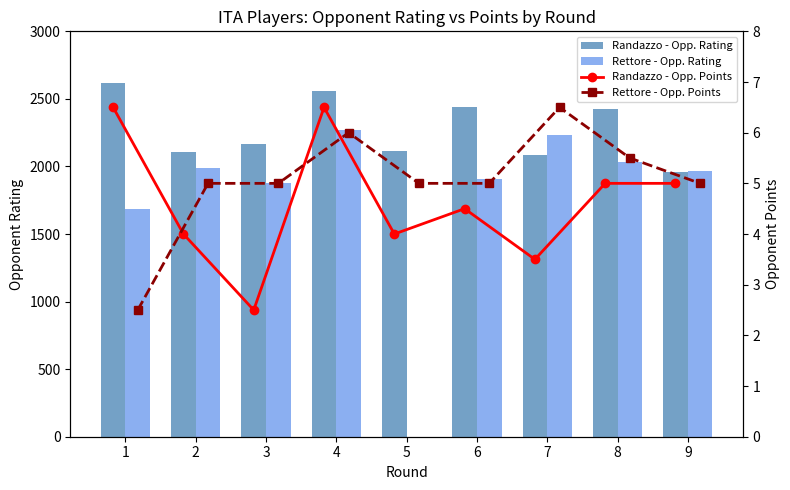

Reading left to right, what are all the values shown in this chart?

Randazzo - Opp. Rating: 2617.0	2109.0	2164.0	2556.0	2118.0	2441.0	2086.0	2426.0	1958.0
Rettore - Opp. Rating: 1686.0	1992.0	1878.0	2268.0	0.0	1907.0	2233.0	2031.0	1970.0
Randazzo - Opp. Points: 6.5	4.0	2.5	6.5	4.0	4.5	3.5	5.0	5.0
Rettore - Opp. Points: 2.5	5.0	5.0	6.0	5.0	5.0	6.5	5.5	5.0